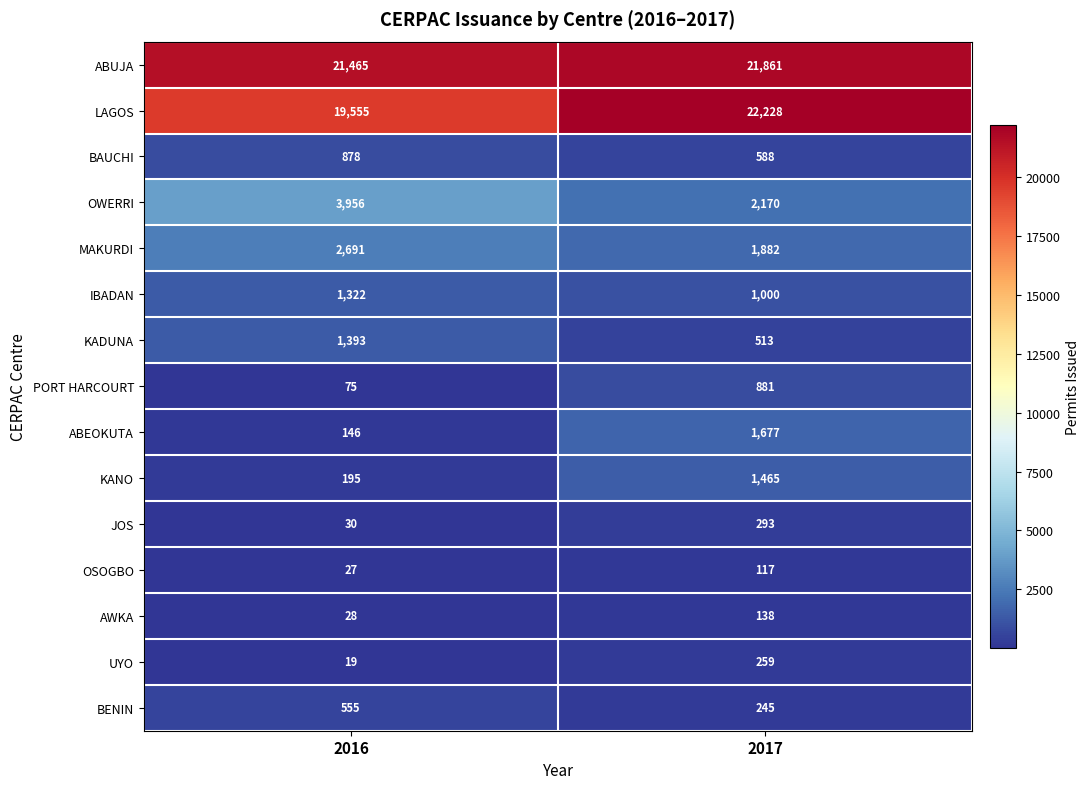

Which series has the largest range (max minus min)?

LAGOS